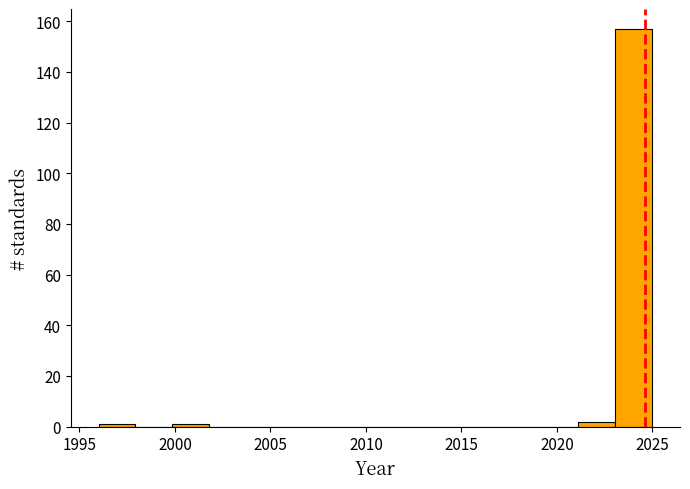

Read against the x-axis, roughly where is the centre of the tallest bar?

2024.0